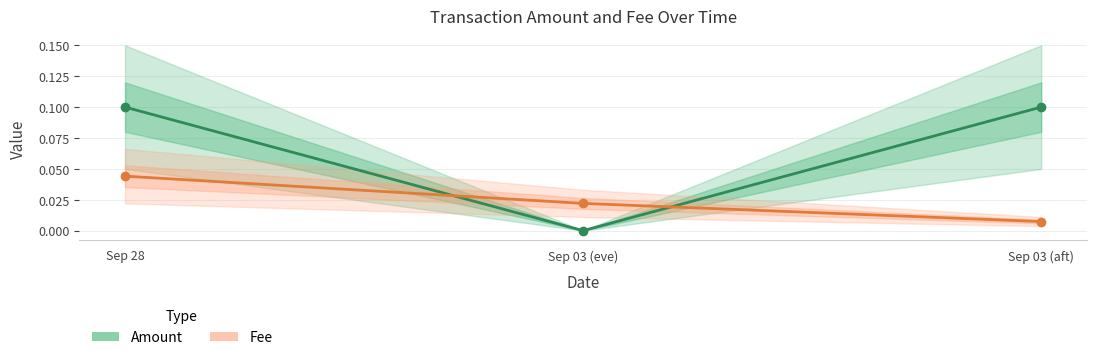

True or false: Amount has a value of 0.0 at Sep 03 (eve).

True